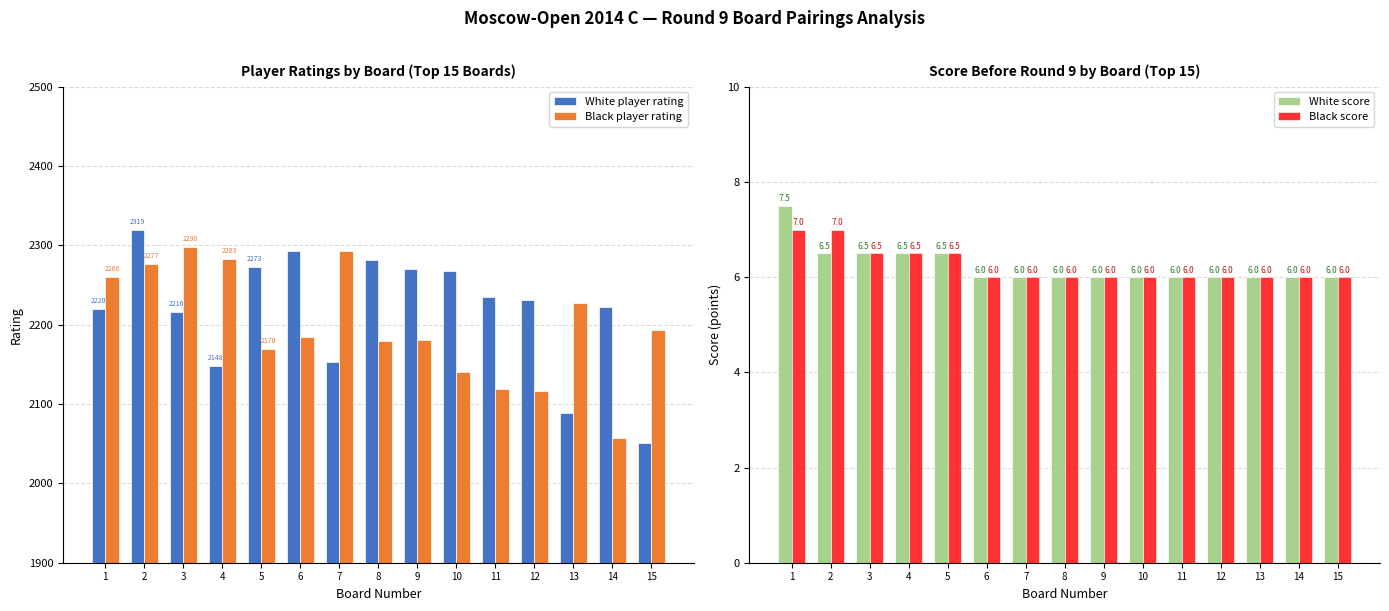

Which series changed the most between 4 and 15?

White player rating